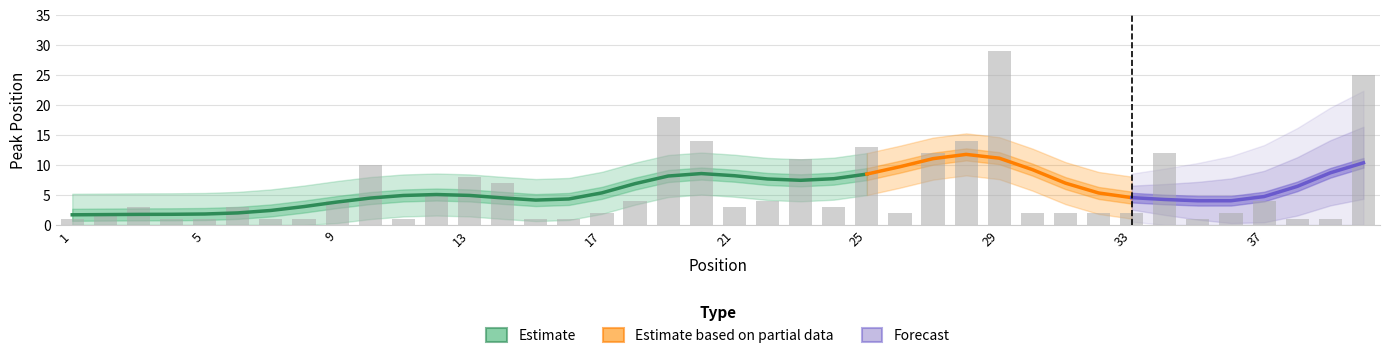

Rank the categories by value from lowest to highest.

1, 4, 5, 7, 8, 11, 15, 16, 35, 38, 39, 2, 17, 26, 30, 31, 32, 33, 36, 3, 6, 21, 24, 9, 18, 22, 37, 12, 14, 13, 10, 23, 27, 34, 25, 20, 28, 19, 40, 29